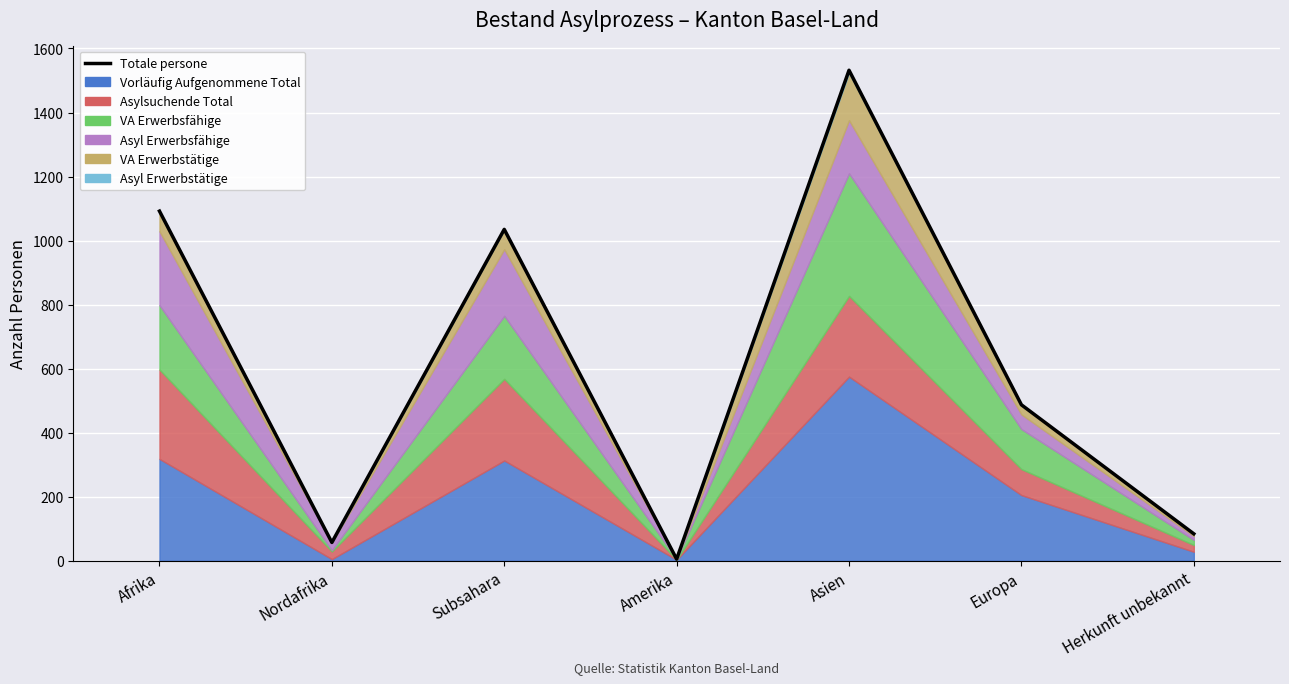

At which label does the data first exceed 487?

Afrika